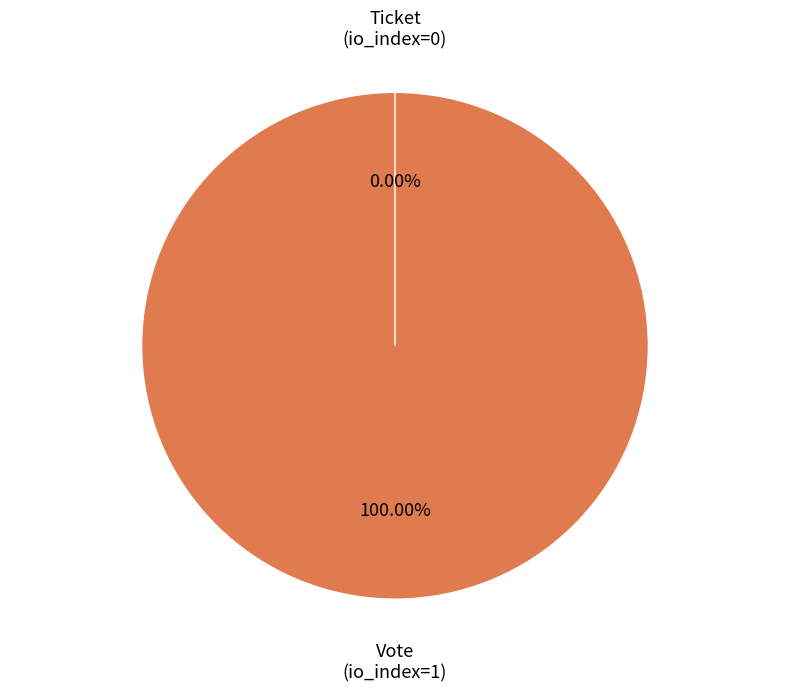

To the nearest percent, what is the difference between the Vote (io_index=1) and Ticket (io_index=0) slice percentages?

100%